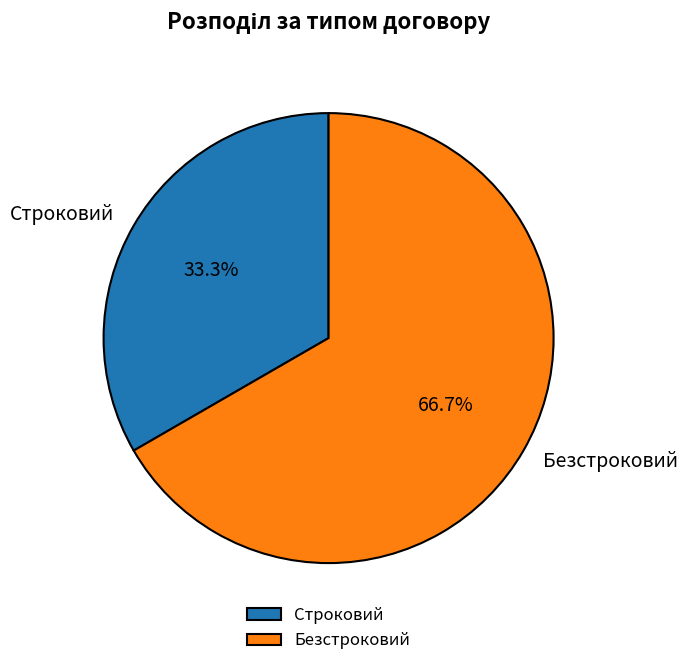

Combined, do Безстроковий and Строковий account for over 50%?

Yes